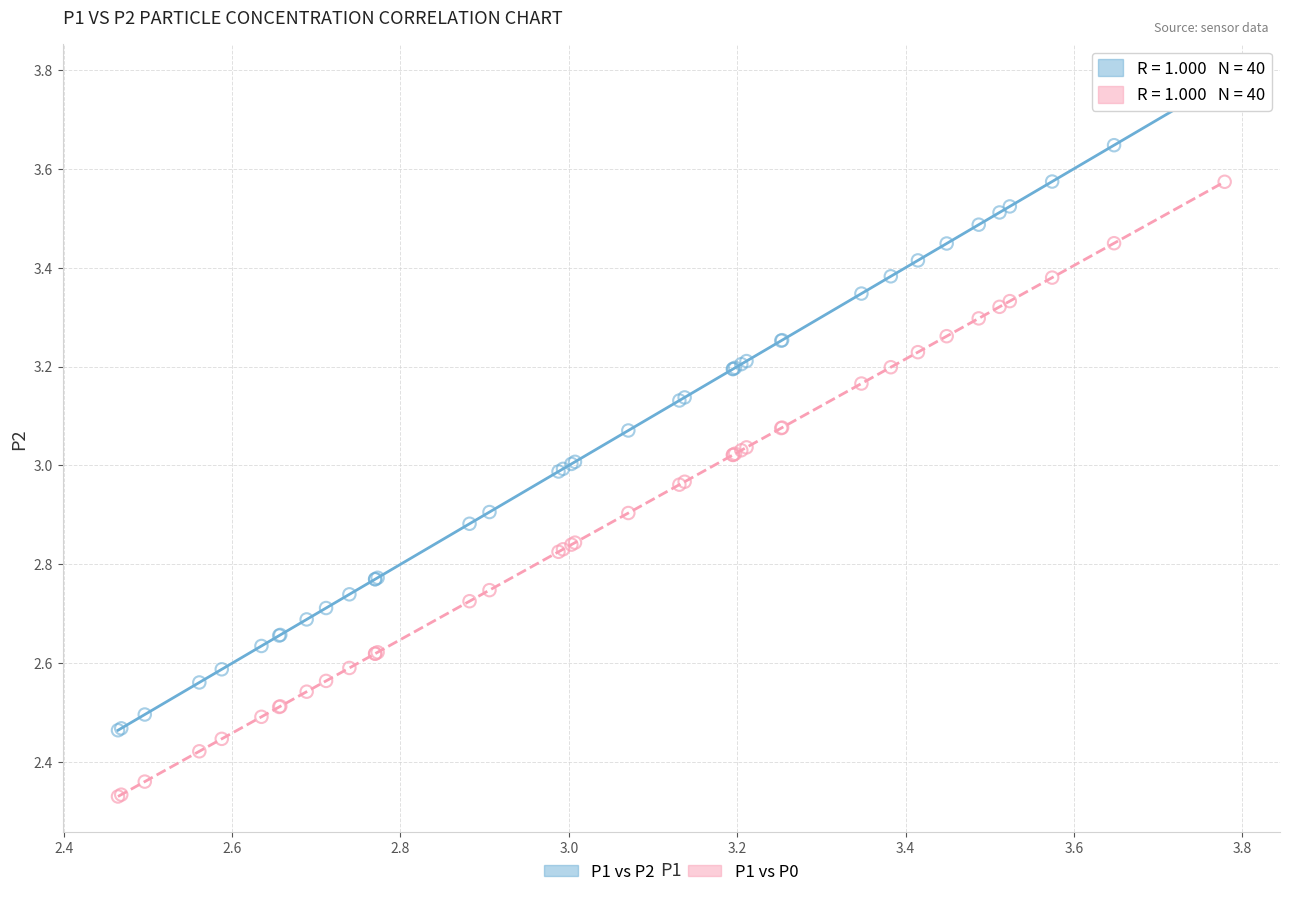

Which series reaches the maximum Y coordinate?

P1 vs P2